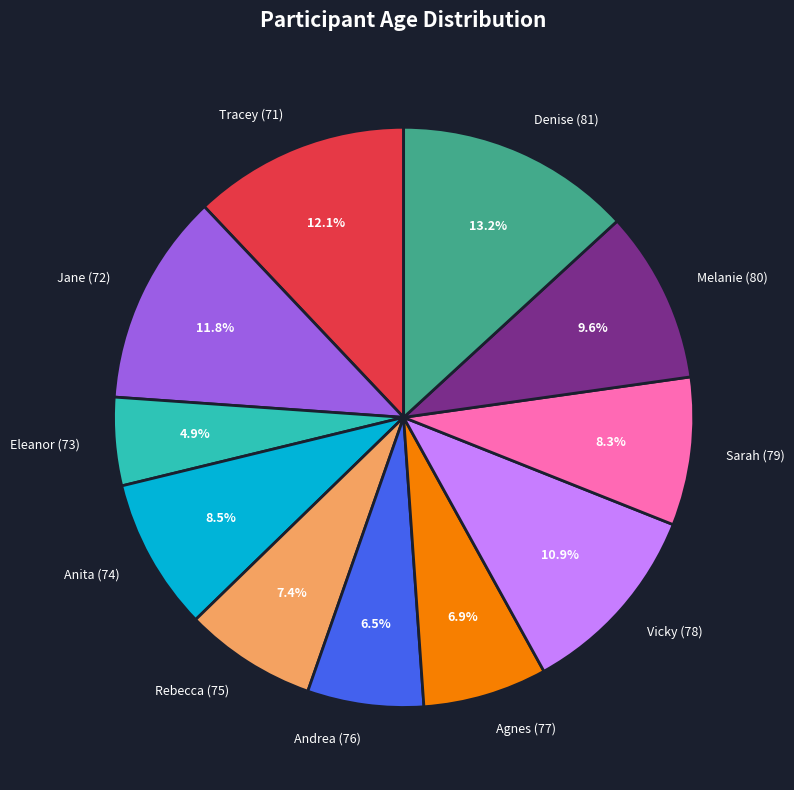

Between Anita (74) and Vicky (78), which is larger?

Vicky (78)